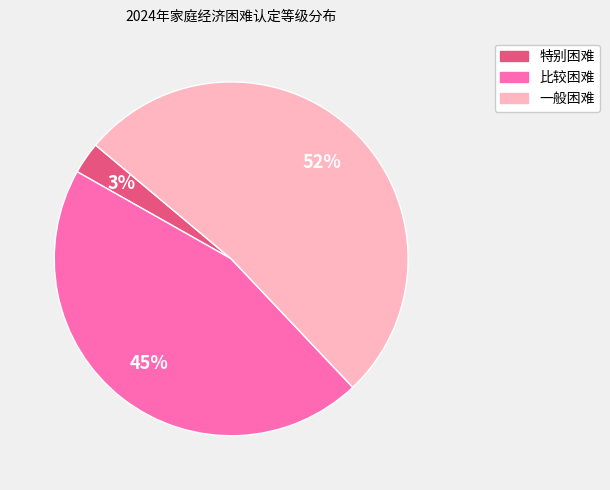

Which category accounts for the majority?

一般困难